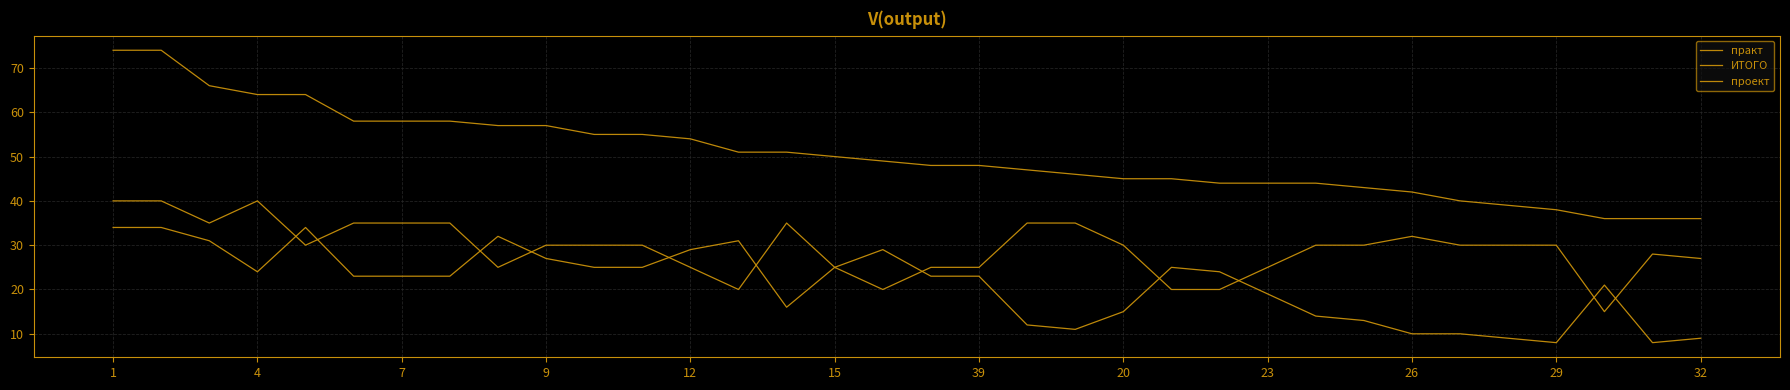

Rank the categories by практ value from lowest to highest.

30, 32, 29, 33, 27, 28, 20, 19, 26, 25, 21, 14, 24, 31, 15, 39, 20, 17, 18, 9, 23, 29, 32, 15, 22, 26, 12, 16, 7, 13, 23, 1, 4, 12